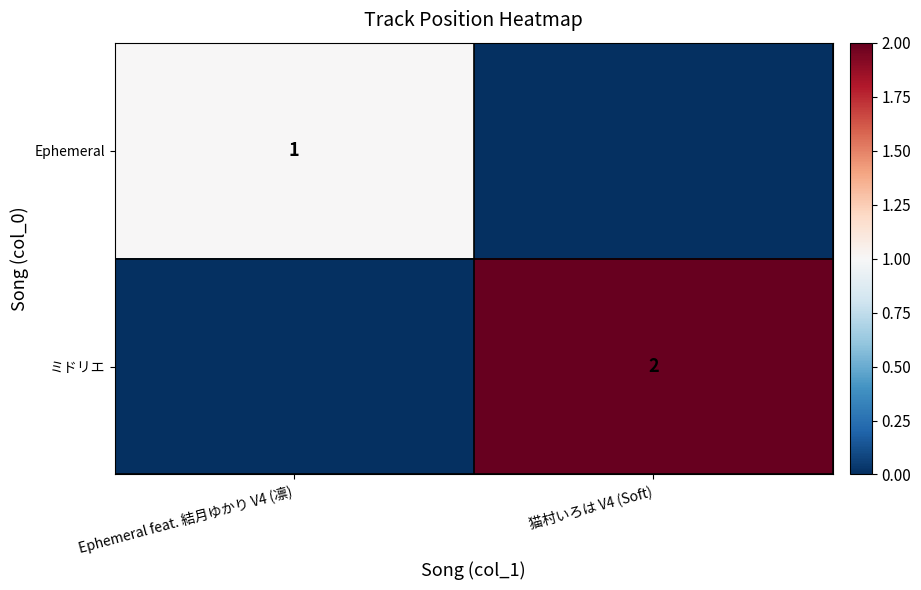

What is the total value across all series at 猫村いろは V4 (Soft)?

2